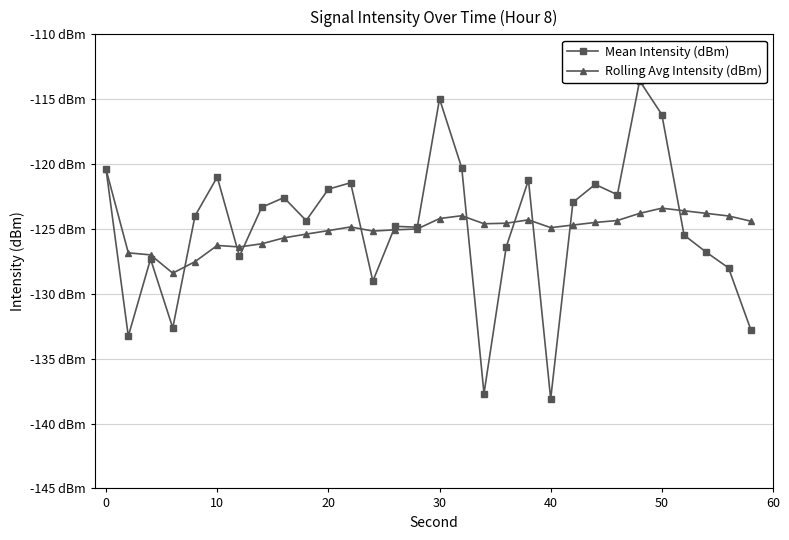

How many intersections are there between Mean Intensity (dBm) and Rolling Avg Intensity (dBm)?

10